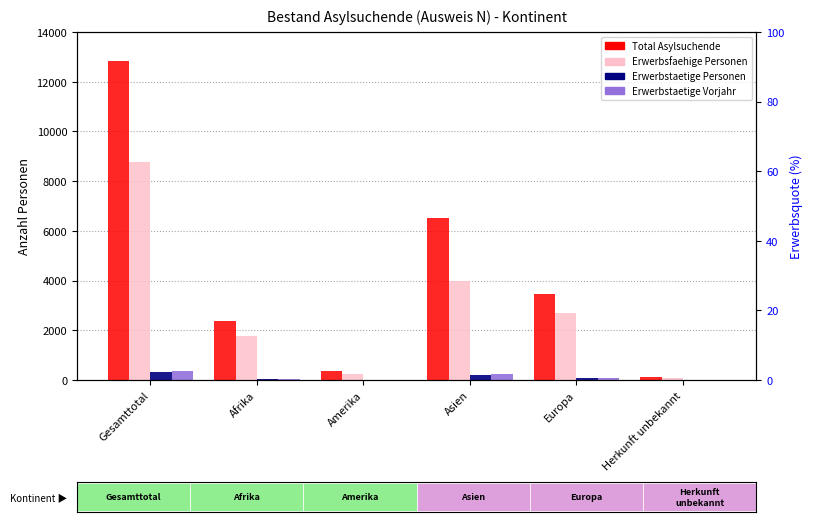

What is the value of the Erwerbsfaehige Personen bar at the 5th from the left?

2684